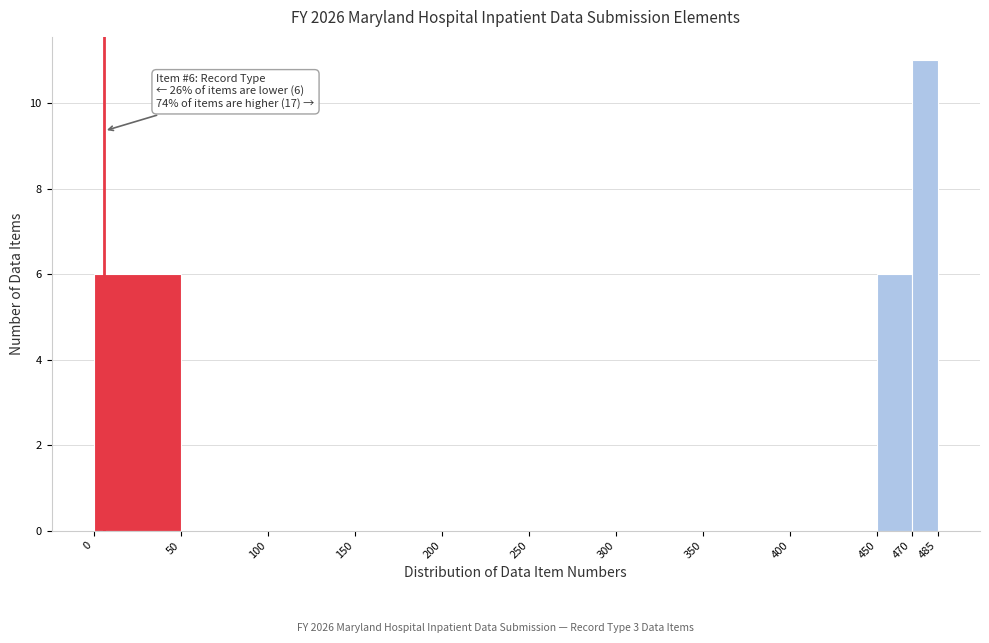

Which range on the x-axis has the tallest bar?

470 to 485